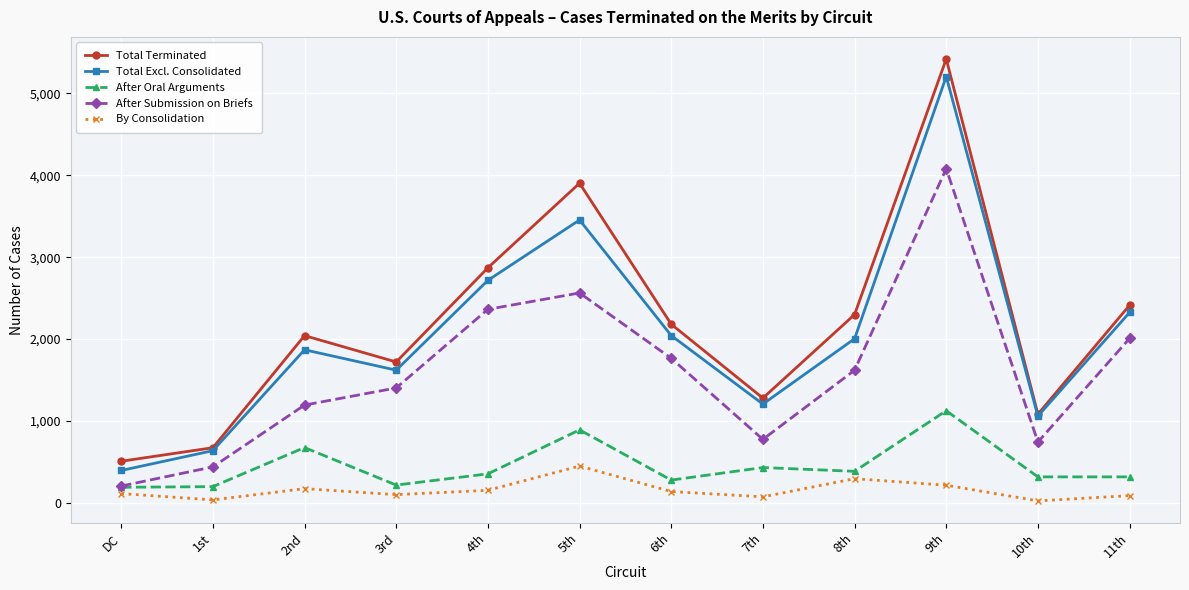

What is the label of the 12th point from the left?

11th